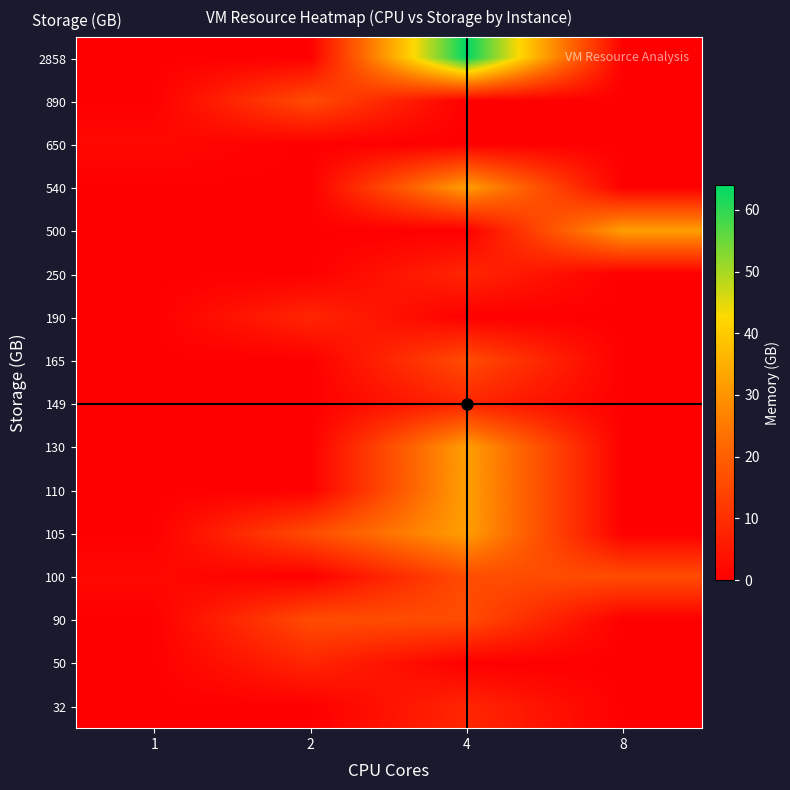

What is the spread (max minus min) of values at 4?

64